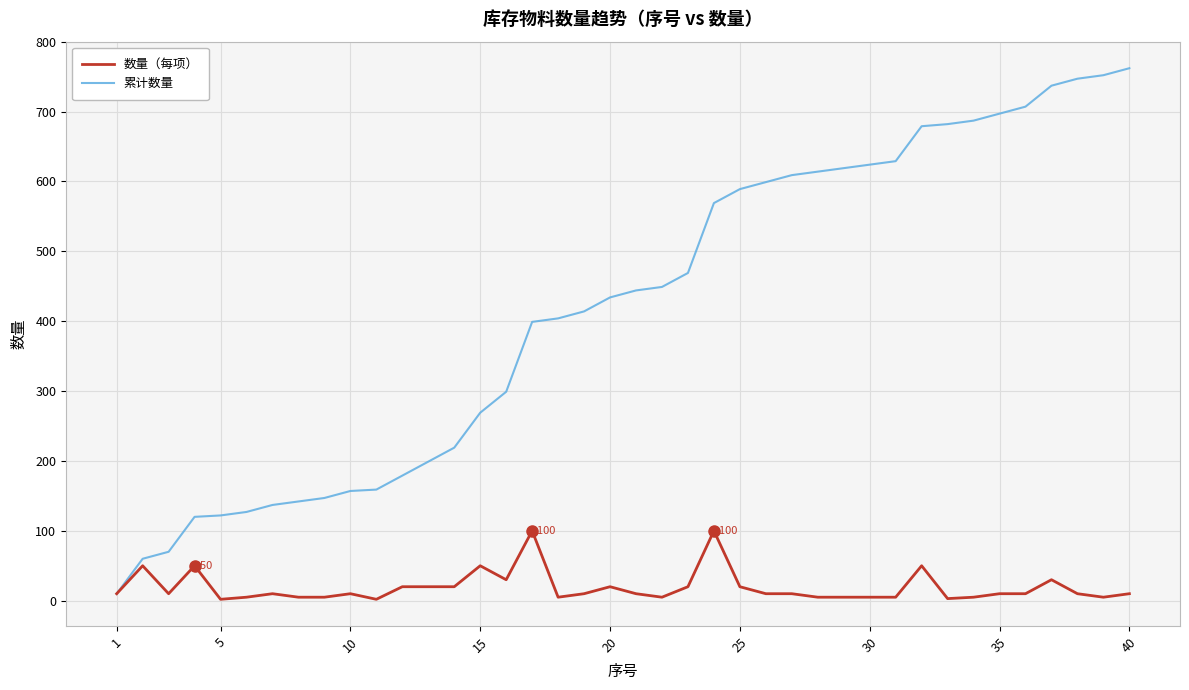

What is the sum of all 累计数量 values?

16731